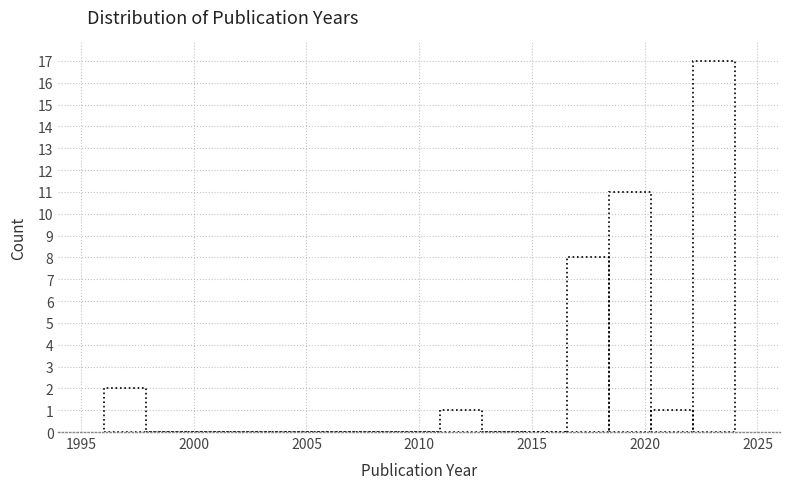

Read against the x-axis, roughly where is the centre of the tallest bar?

2023.0